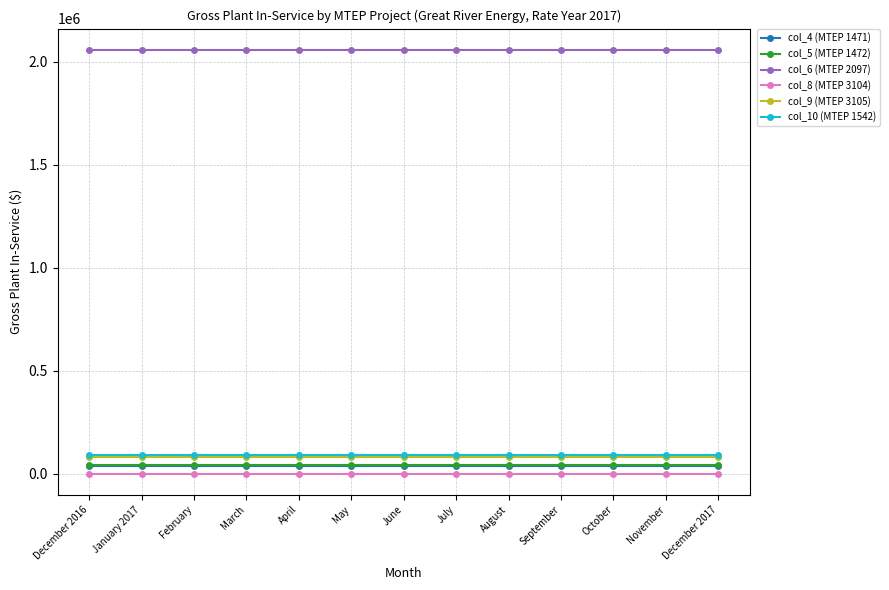

At how many categories does at least one series exceed 99077?

13